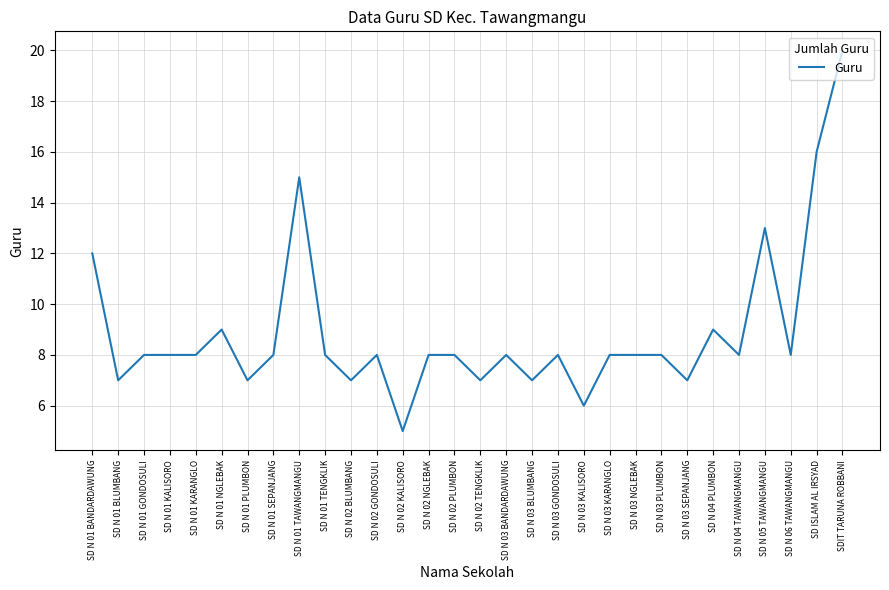

The value at SD N 01 TAWANGMANGU is 23. True or false?

False